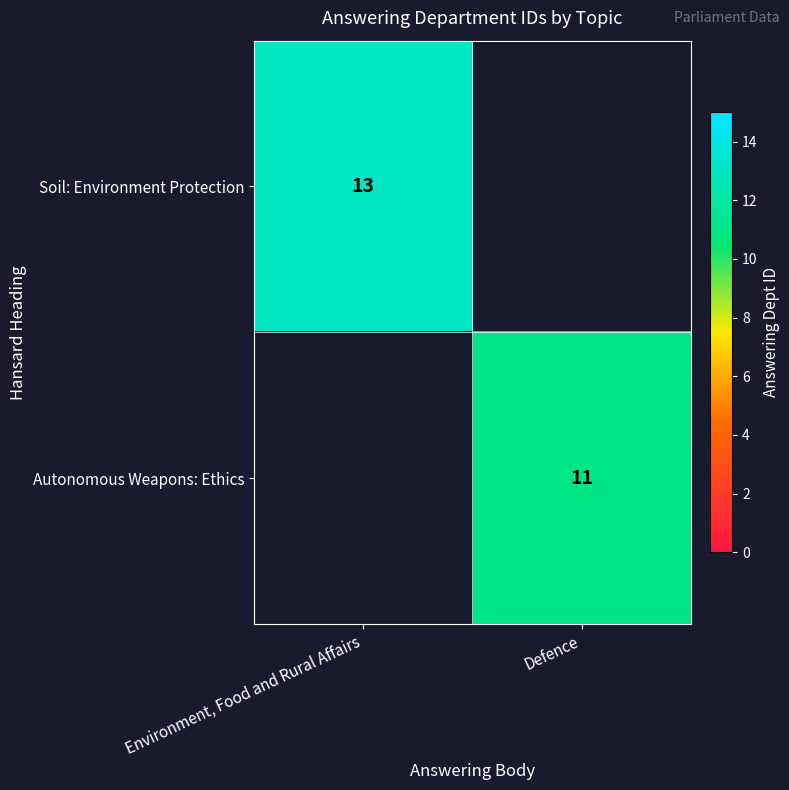

The value of Autonomous Weapons: Ethics at Defence is 11. True or false?

True